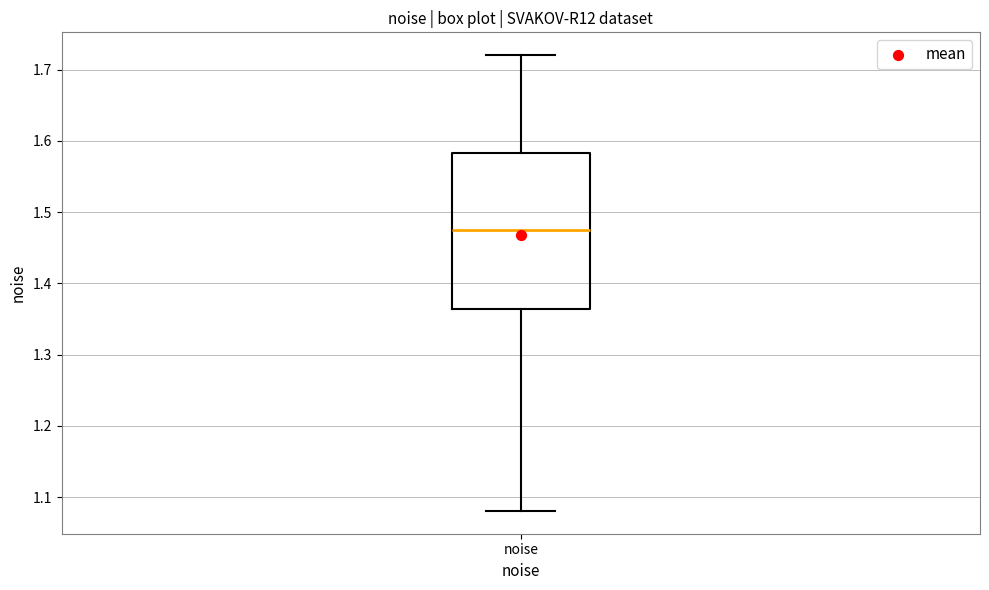

Read this box plot against the y-axis: the position of the median line, the range covered by the box, and the ends of both whiskers. The values are not printed on the chart, so give them approximately, as read against the axis.

median 1.48, box 1.36 to 1.58, whiskers 1.08 to 1.72